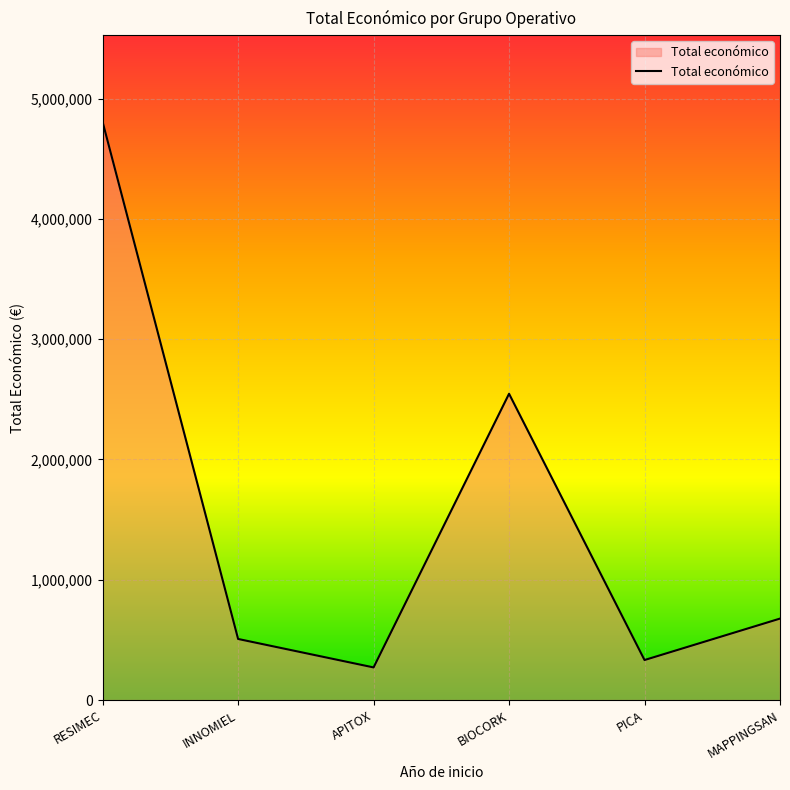

At which label is the value closest to 2538737?

BIOCORK